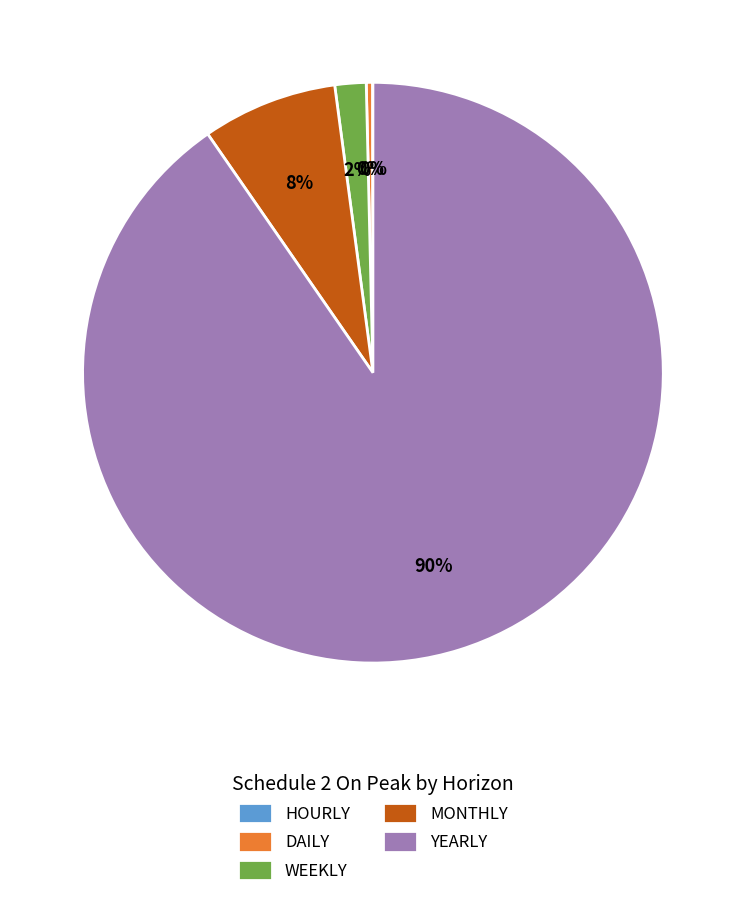

What is the largest slice in the pie chart?

YEARLY